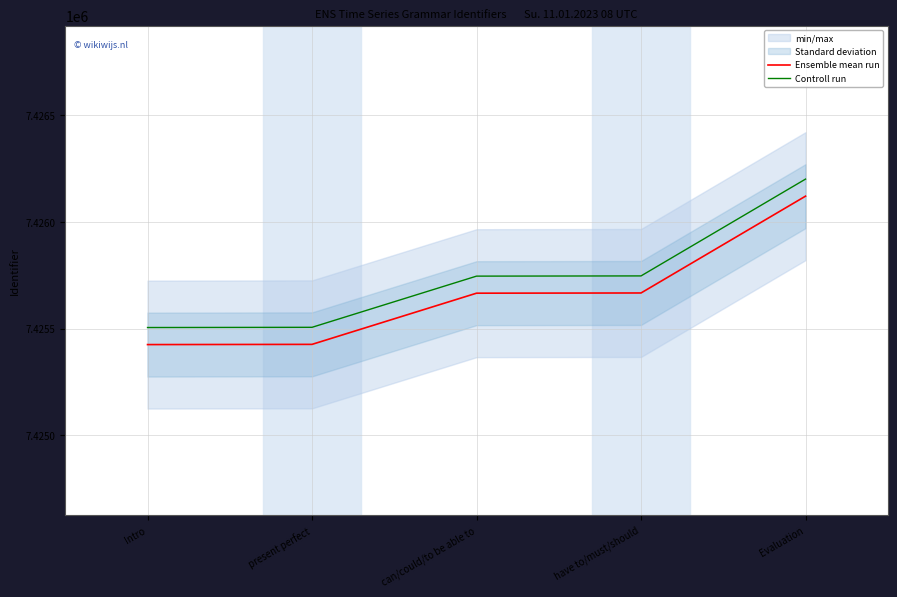

The Controll run series shows 7425506 at present perfect. True or false?

True